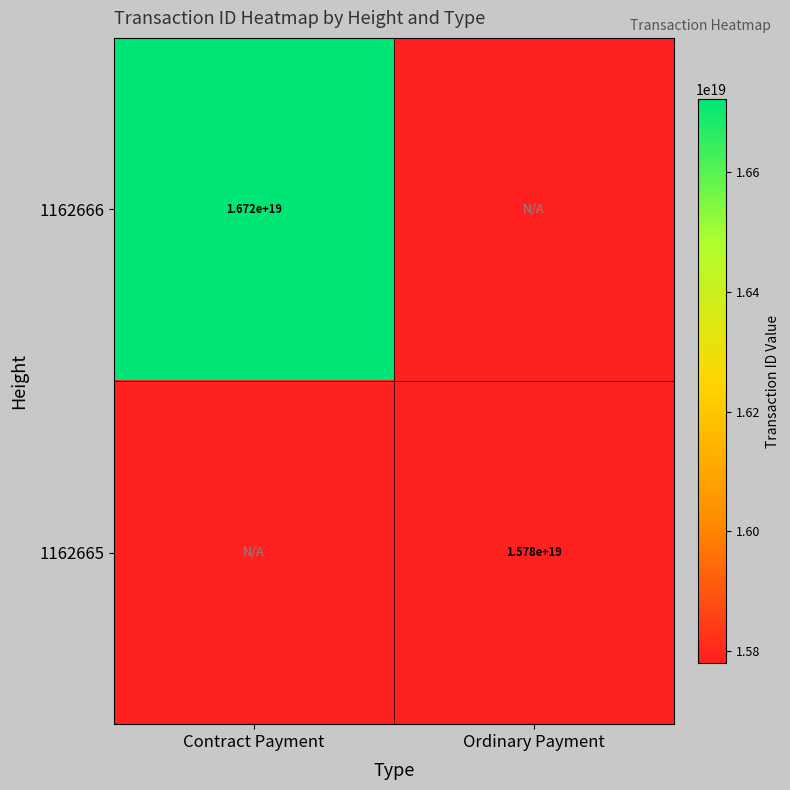

The 1162665 series shows 28336121898183585792 at Ordinary Payment. True or false?

False